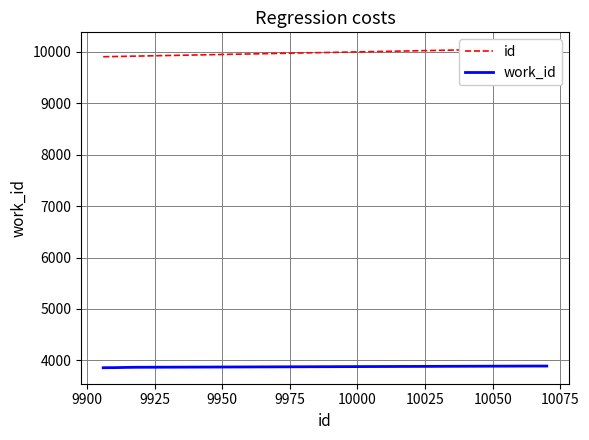

Is this an area chart (filled region under the line)?

No